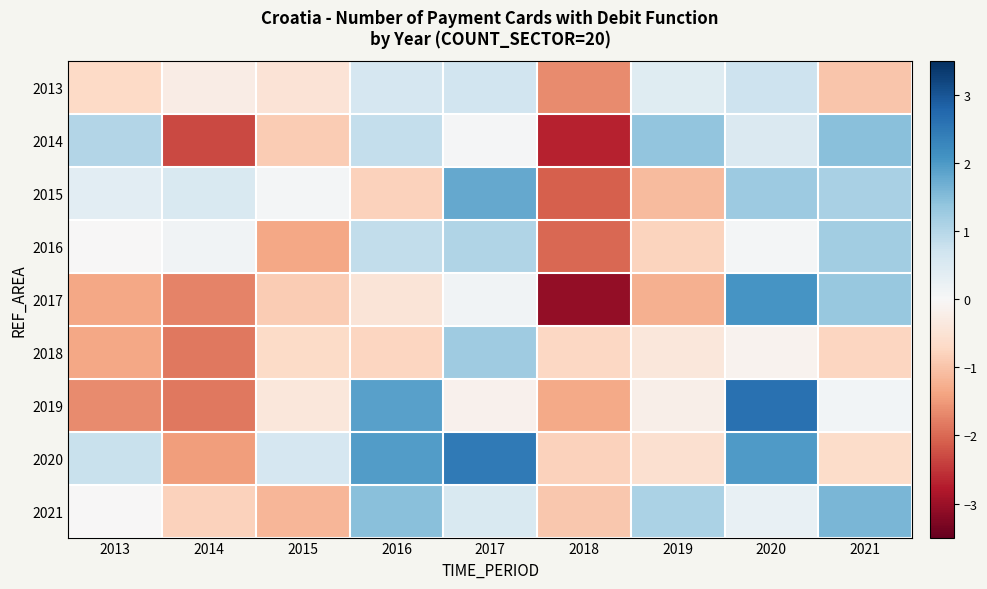

Between 2017 and 2019, which is larger?

2017